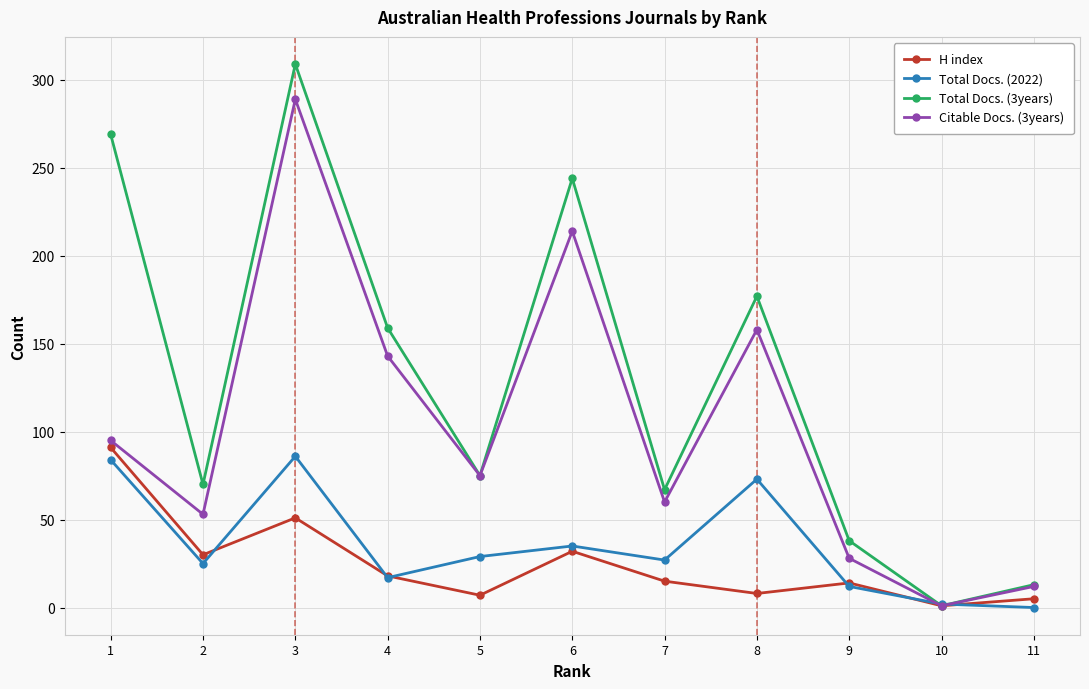

At how many categories does at least one series exceed 204?

3